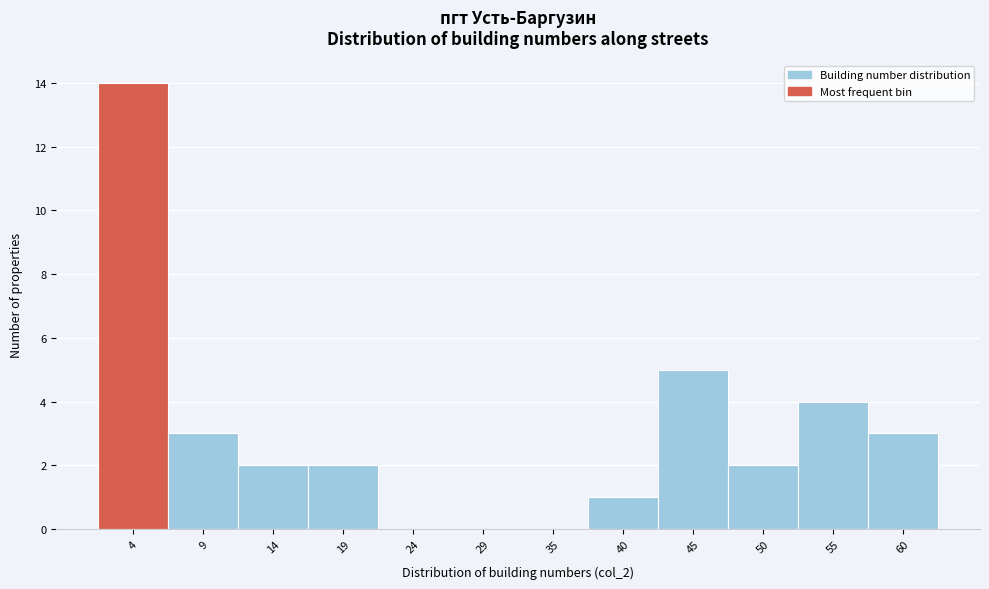

Reading left to right, transcribe this chart: for each bar, give the range it covers on the x-axis and its height. Neither the bar edges nor the heights are printed on the chart, so give them approximately, as read against the axes.

1 to 6: 14
6 to 11: 3
11 to 17: 2
17 to 22: 2
22 to 27: 0
27 to 32: 0
32 to 37: 0
37 to 42: 1
42 to 48: 5
48 to 53: 2
53 to 58: 4
58 to 63: 3